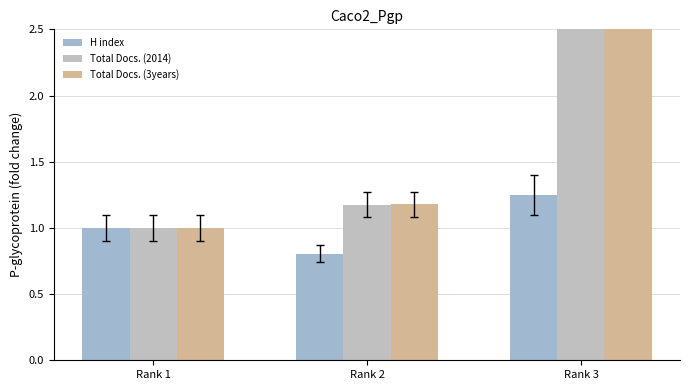

Reading right to left, what are all the values shown in this chart?

H index: 1.2	0.8	1.0
Total Docs. (2014): 3.9	1.2	1.0
Total Docs. (3years): 4.5	1.2	1.0